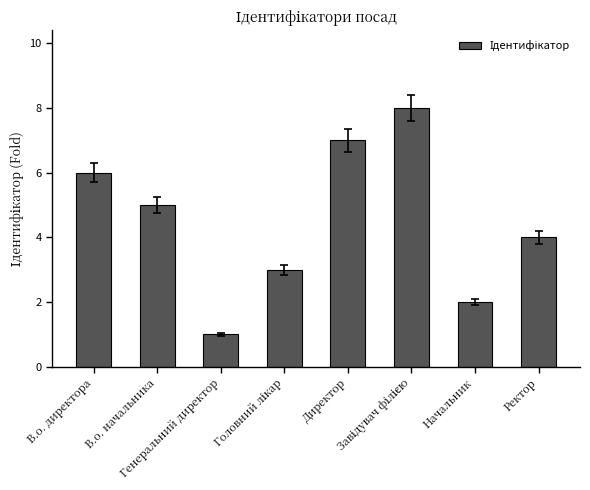

What position from the left is В.о. начальника?

2